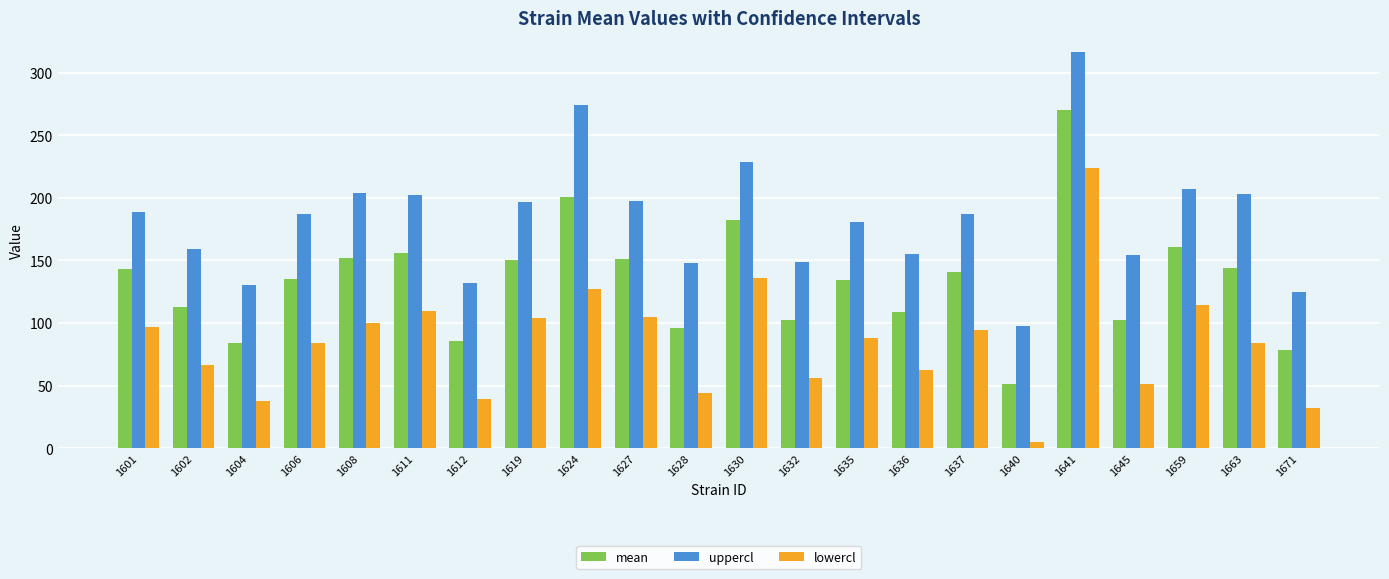

Which series changed the most between 1624 and 1628?

uppercl